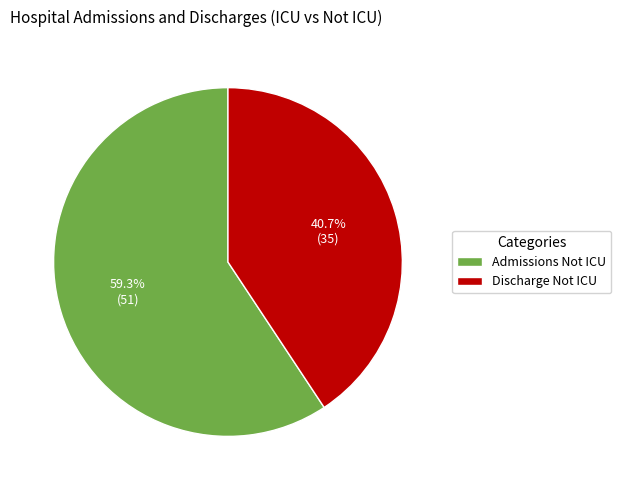

Is it true that Discharge Not ICU is 29% of the pie?

False